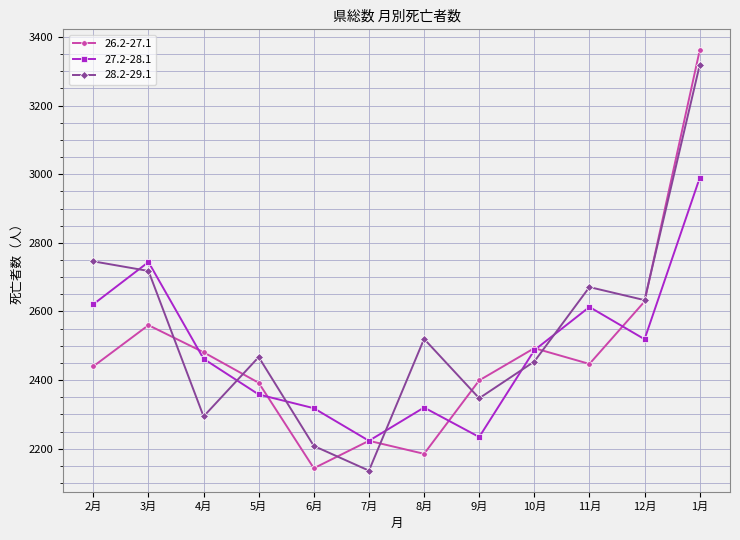

At which label does 28.2-29.1 reach its minimum?

7月